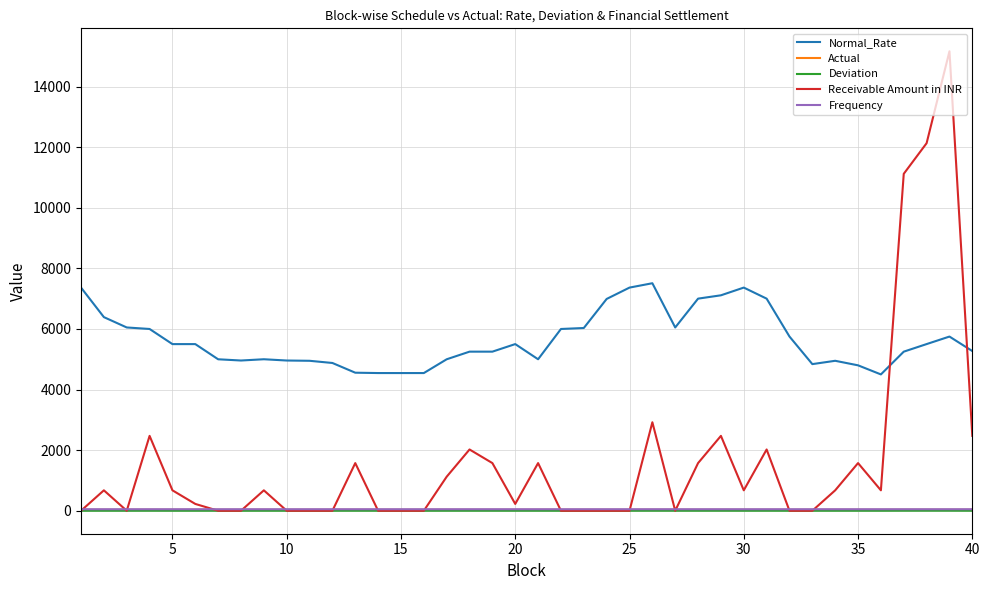

What is the difference between the maximum and minimum values in the Receivable Amount in INR series?

15164.7